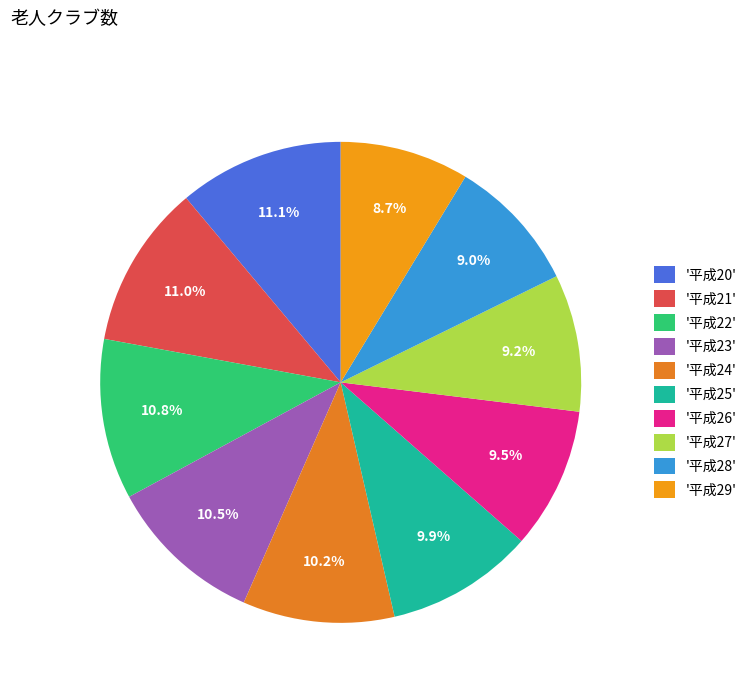

Count the number of slices in the pie.

10